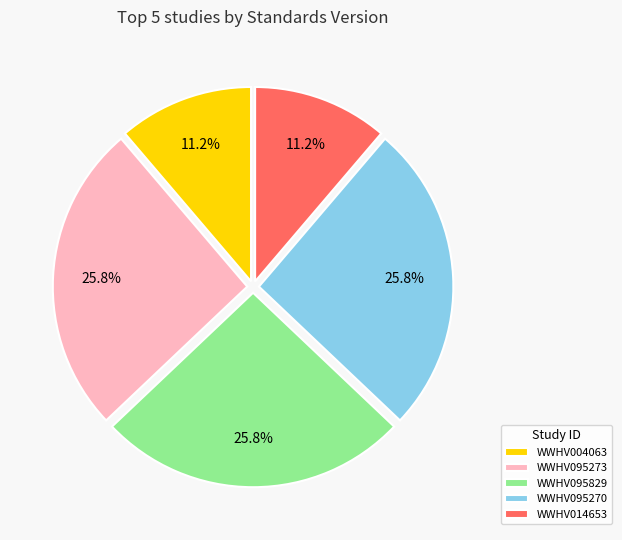

The WWHV095273 slice represents 37% of the pie. True or false?

False